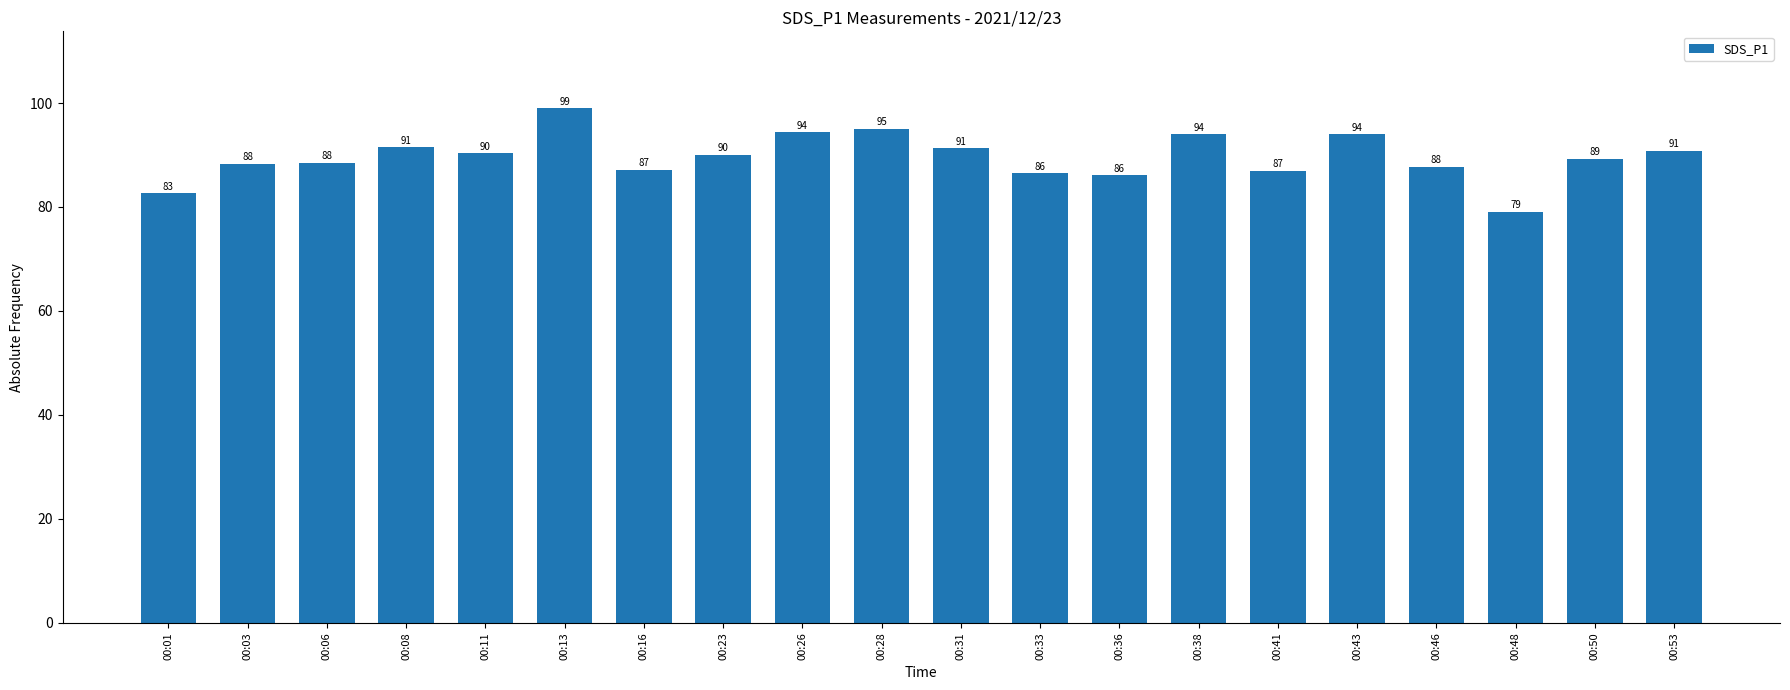

At which label does the data first exceed 90?

00:08